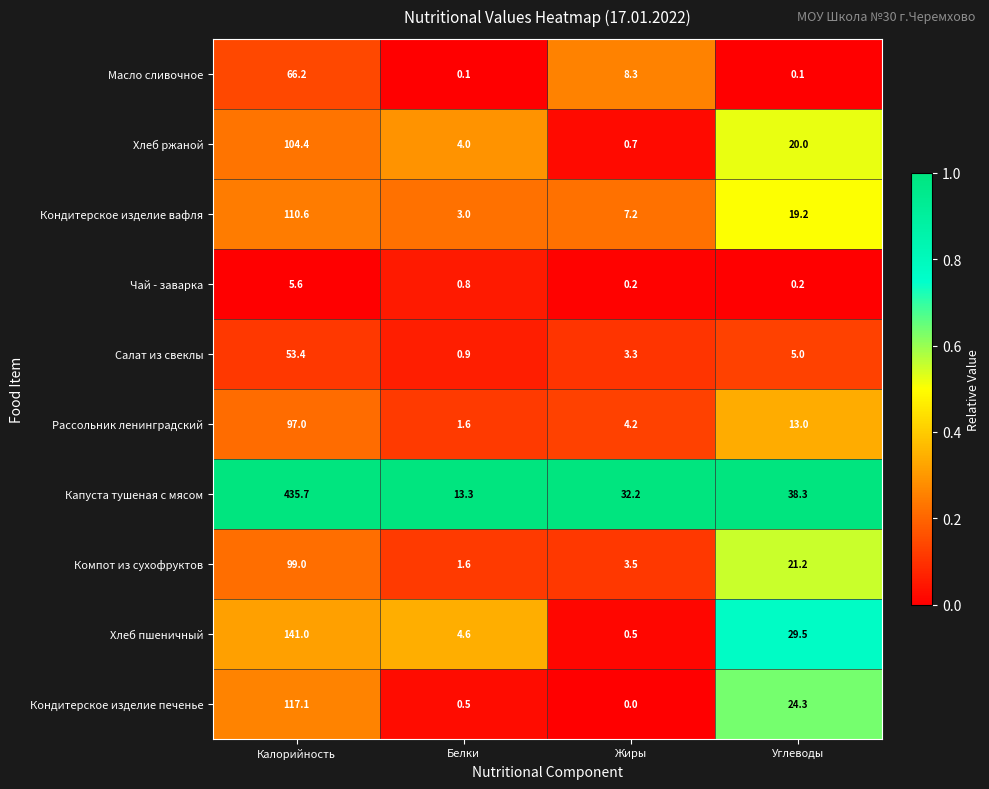

How many data points in Компот из сухофруктов are above 21?

2